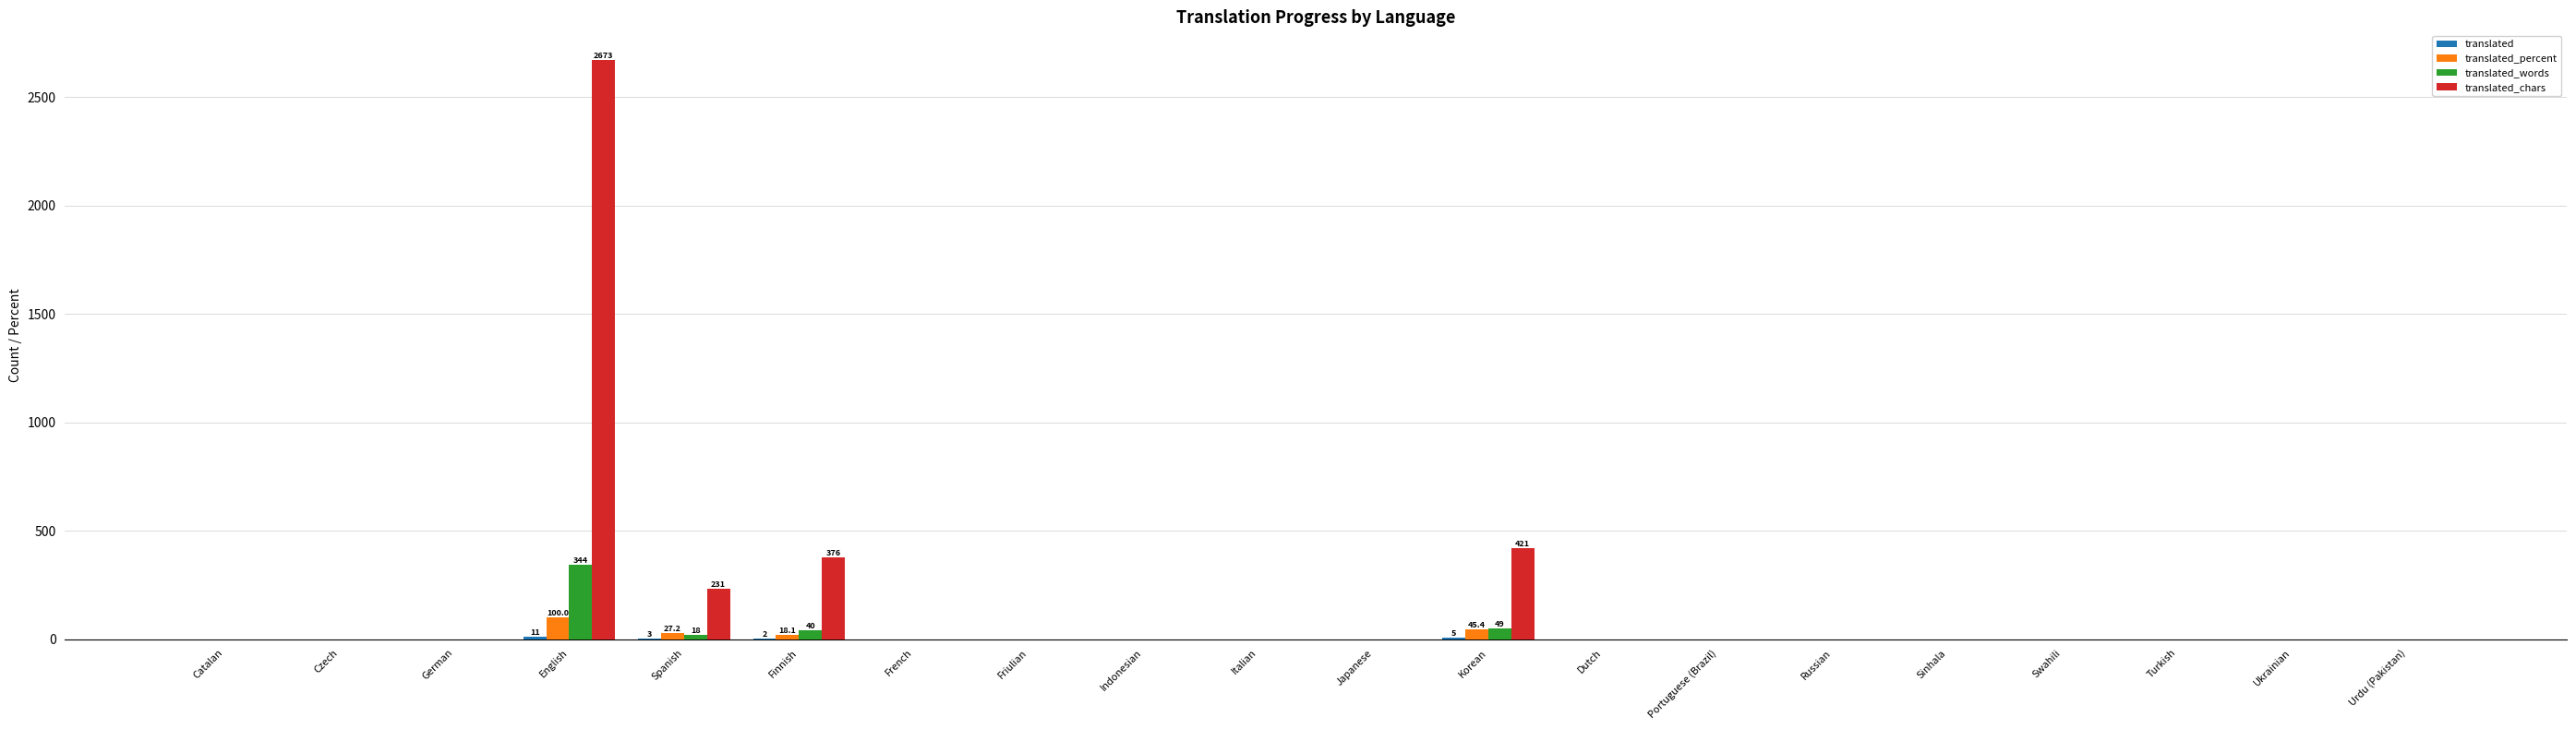

How many data points does each series have?

20